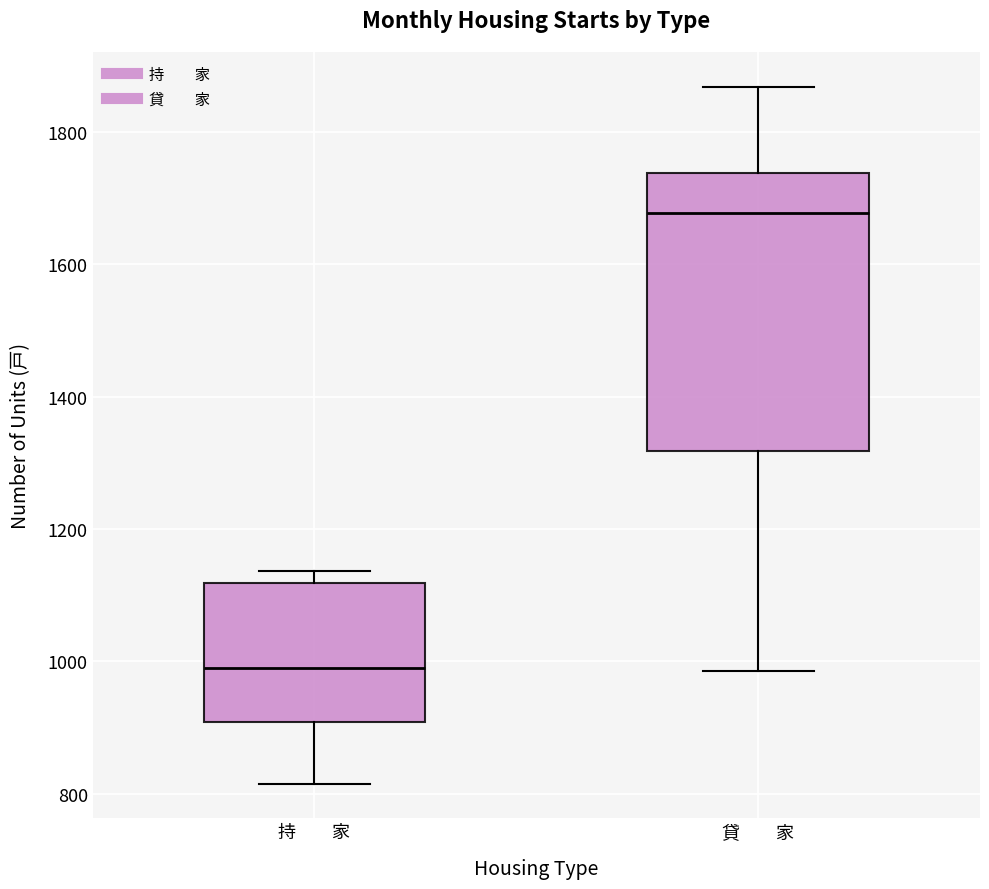

Reading left to right, read every box against the y-axis: the position of its median line, the range the box covers, and the ends of its whiskers. The values are not printed on the chart, so give them approximately, as read against the axis.

持 家: median 1000, box 900 to 1120, whiskers 820 to 1140
貸 家: median 1680, box 1320 to 1740, whiskers 980 to 1860